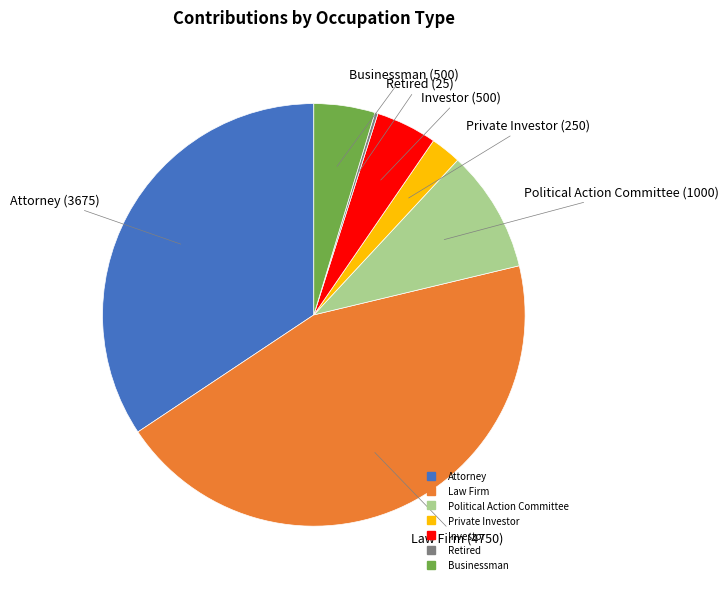

Is it true that Businessman is 10% of the pie?

False